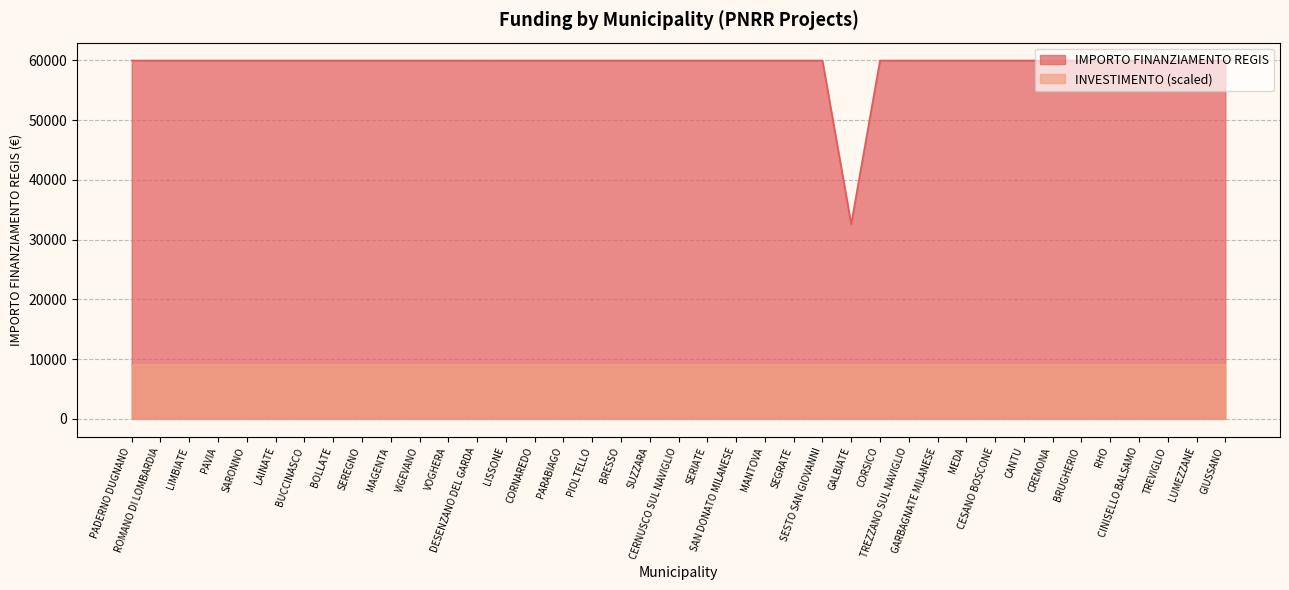

Reading left to right, what are all the values shown in this chart?

PADERNO DUGNANO=59966	ROMANO DI LOMBARDIA=59966	LIMBIATE=59966	PAVIA=59966	SARONNO=59966	LAINATE=59966	BUCCINASCO=59966	BOLLATE=59966	SEREGNO=59966	MAGENTA=59966	VIGEVANO=59966	VOGHERA=59966	DESENZANO DEL GARDA=59966	LISSONE=59966	CORNAREDO=59966	PARABIAGO=59966	PIOLTELLO=59966	BRESSO=59966	SUZZARA=59966	CERNUSCO SUL NAVIGLIO=59966	SERIATE=59966	SAN DONATO MILANESE=59966	MANTOVA=59966	SEGRATE=59966	SESTO SAN GIOVANNI=59966	GALBIATE=32589	CORSICO=59966	TREZZANO SUL NAVIGLIO=59966	GARBAGNATE MILANESE=59966	MEDA=59966	CESANO BOSCONE=59966	CANTU=59966	CREMONA=59966	BRUGHERIO=59966	RHO=59966	CINISELLO BALSAMO=59966	TREVIGLIO=59966	LUMEZZANE=59966	GIUSSANO=59966